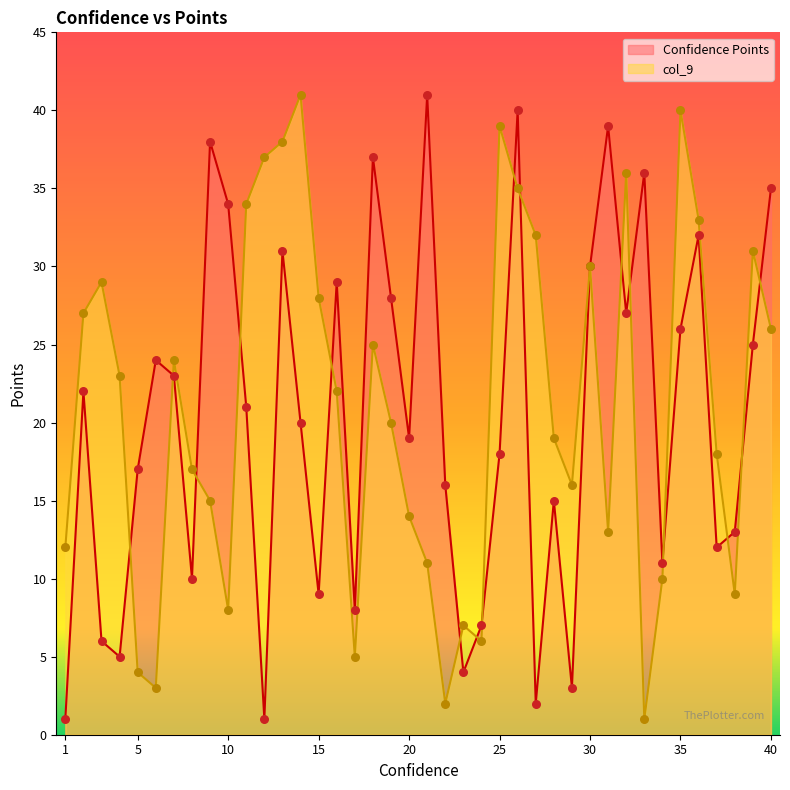

The col_9 series shows 7 at 5. True or false?

False